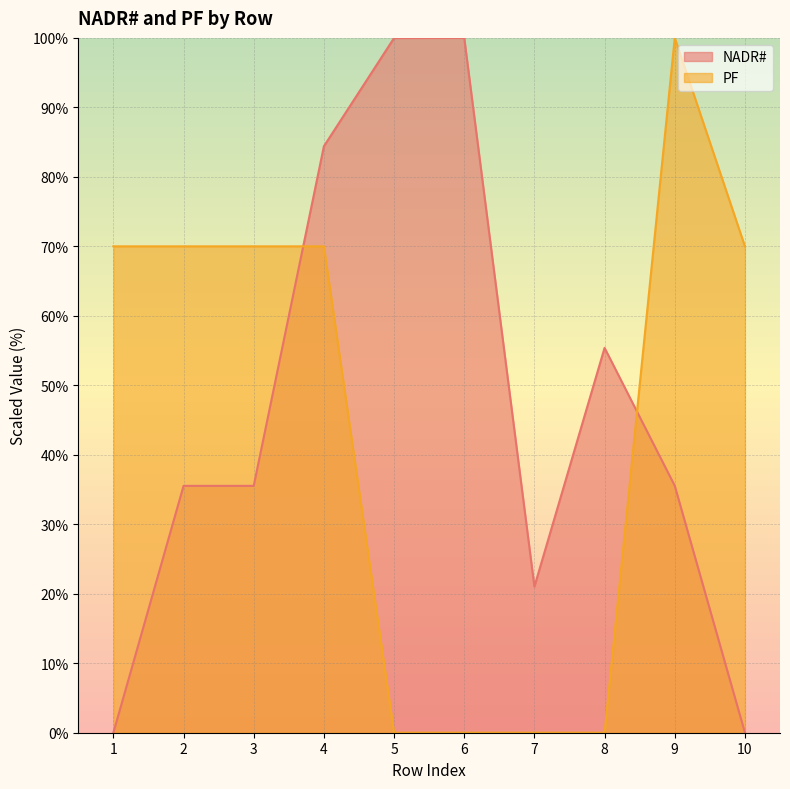

Which series ends up on top after the final intersection of PF and NADR#?

PF